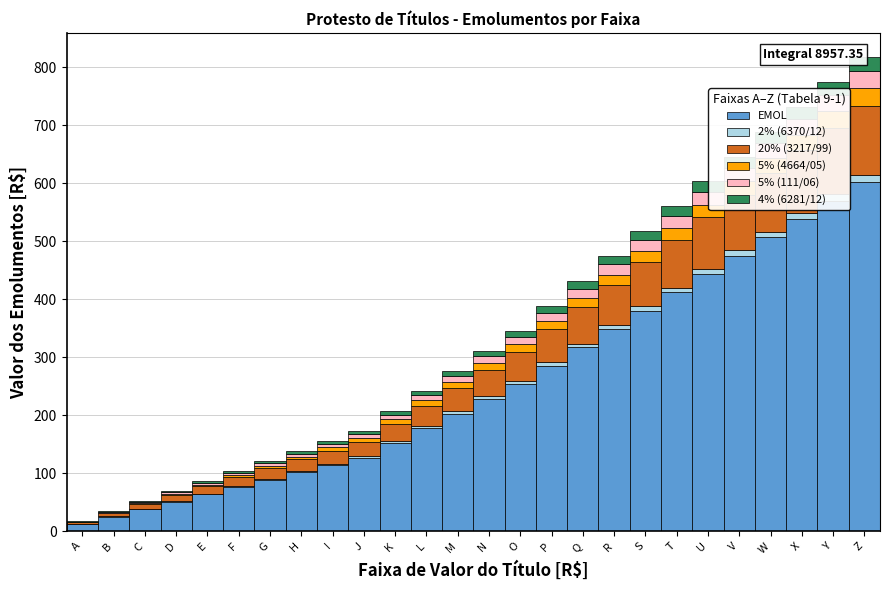

Where is EMOL nearest to the value 306?

Q